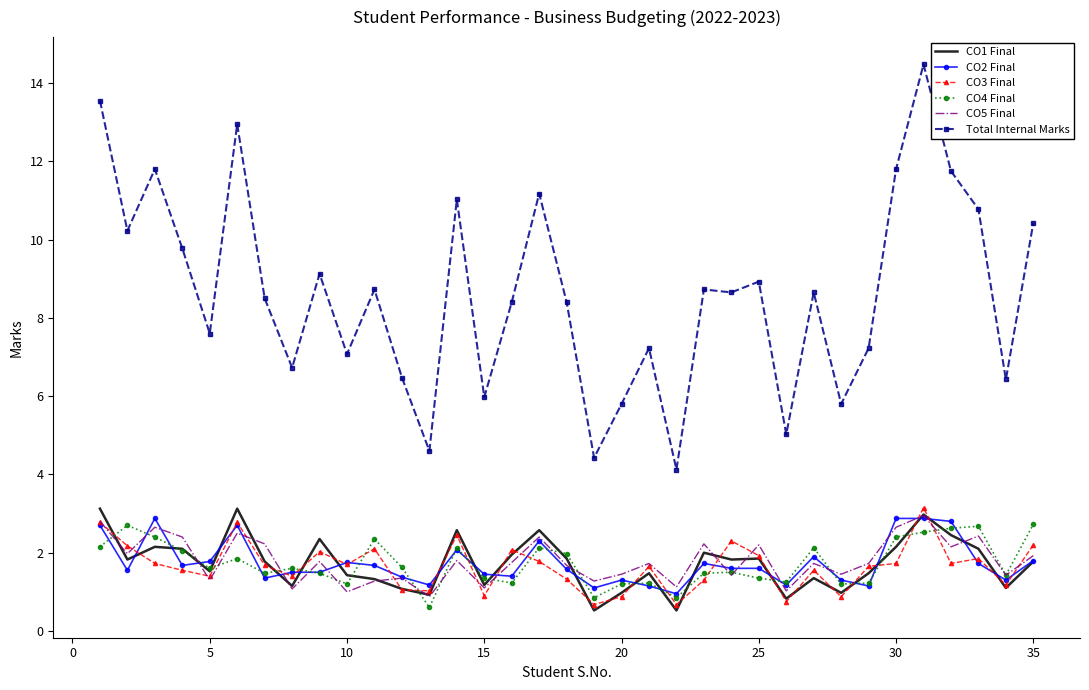

Which series has the largest total across all categories?

Total Internal Marks